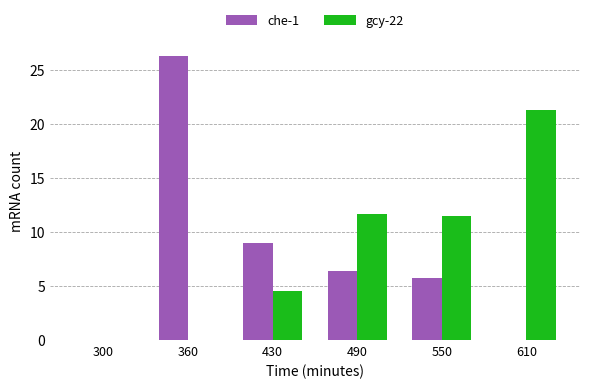

Between 300 and 430, which series saw the biggest shift?

che-1